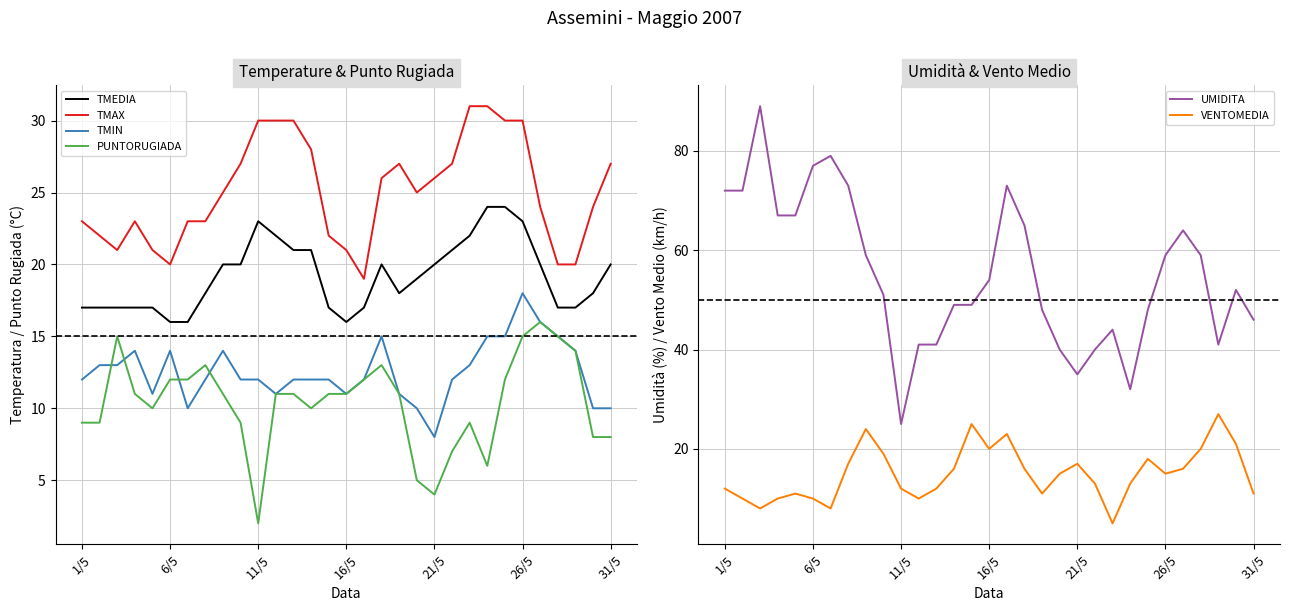

Where is VENTOMEDIA nearest to the value 16?

13